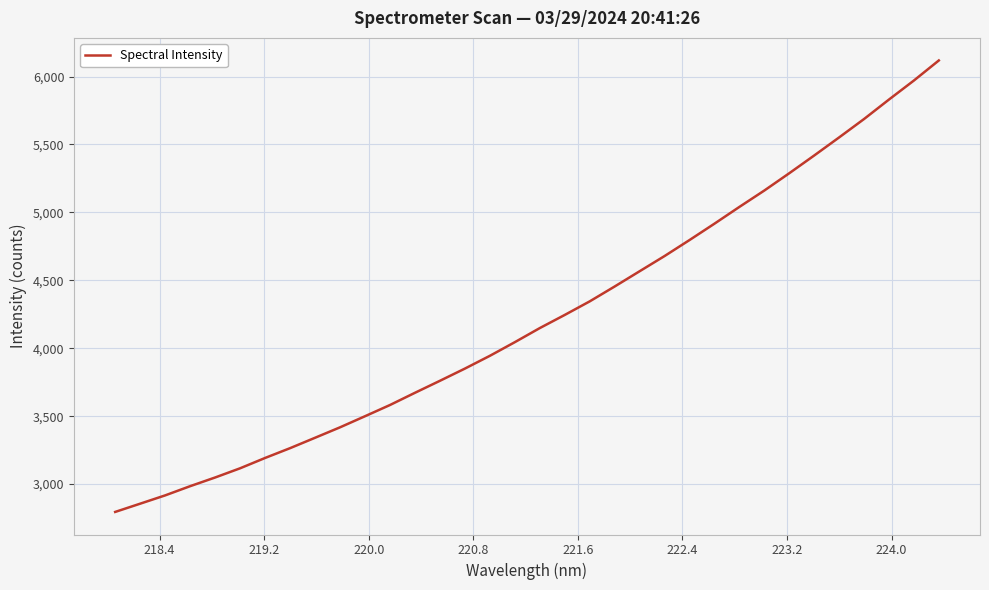

How many categories are shown in the chart?

34